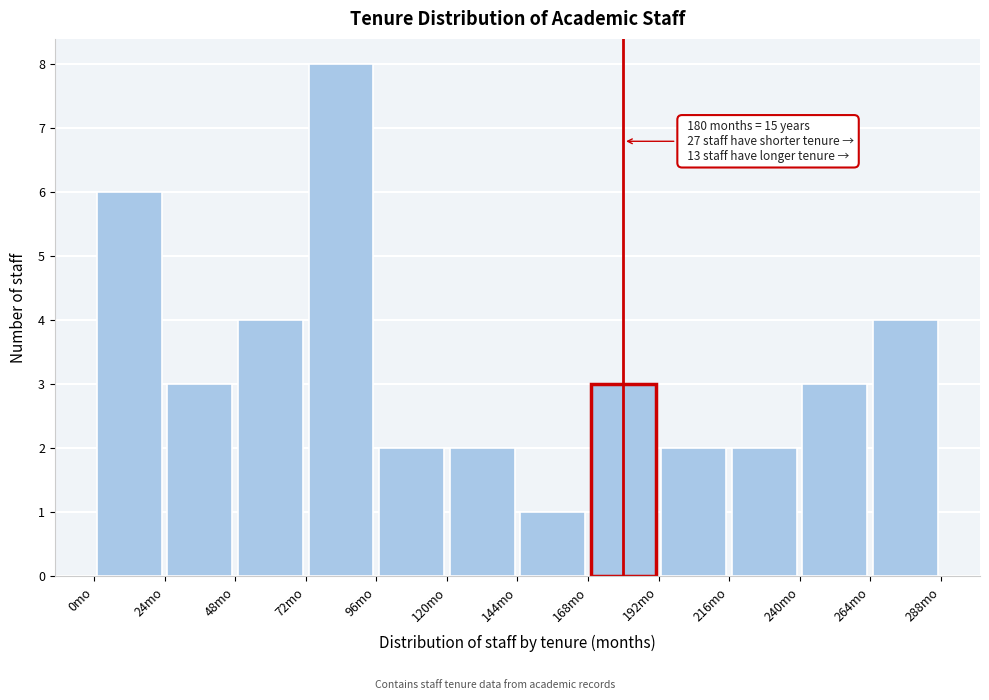

Which range on the x-axis has the tallest bar?

72 to 96